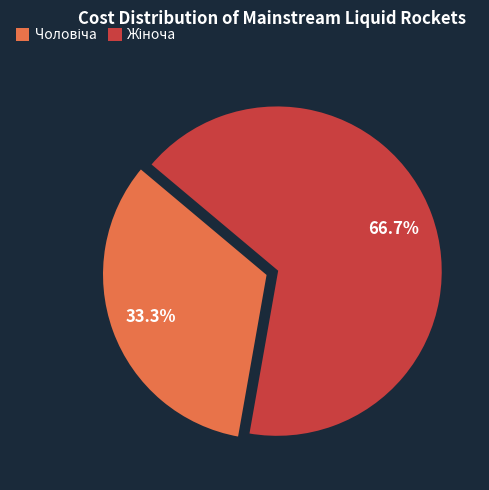

Is there any slice that represents more than half of the pie?

Yes